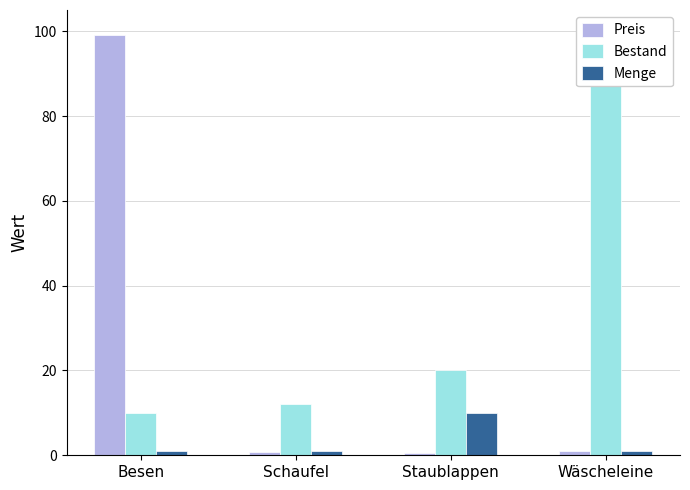

What are all the series names shown in the legend?

Preis, Bestand, Menge